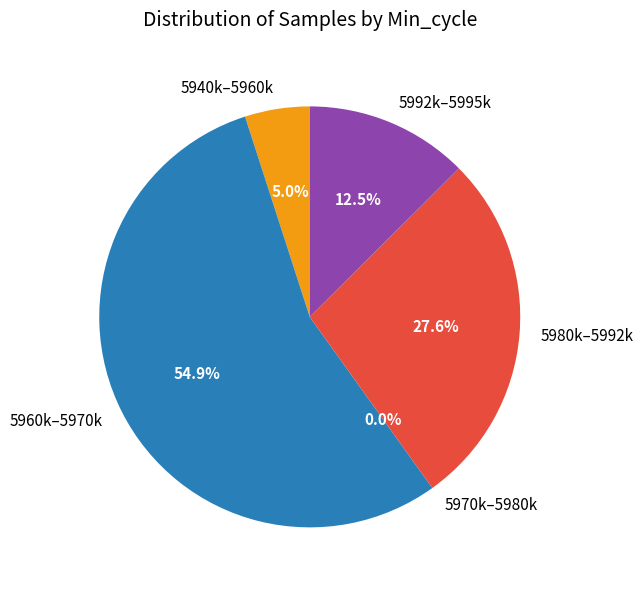

Does 16 represent more than half of the total?

No